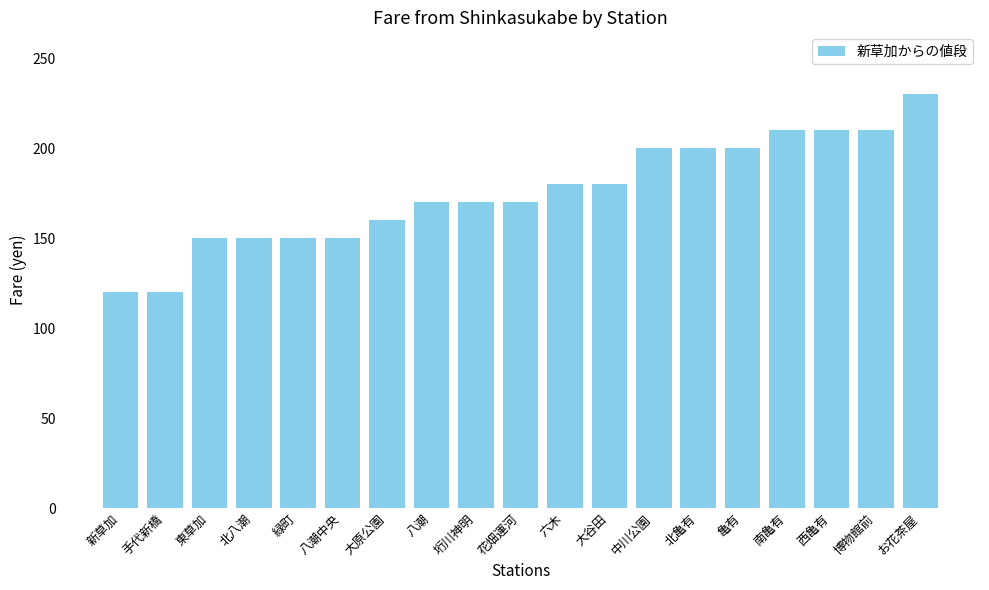

What is the difference between the maximum and second lowest values?

110